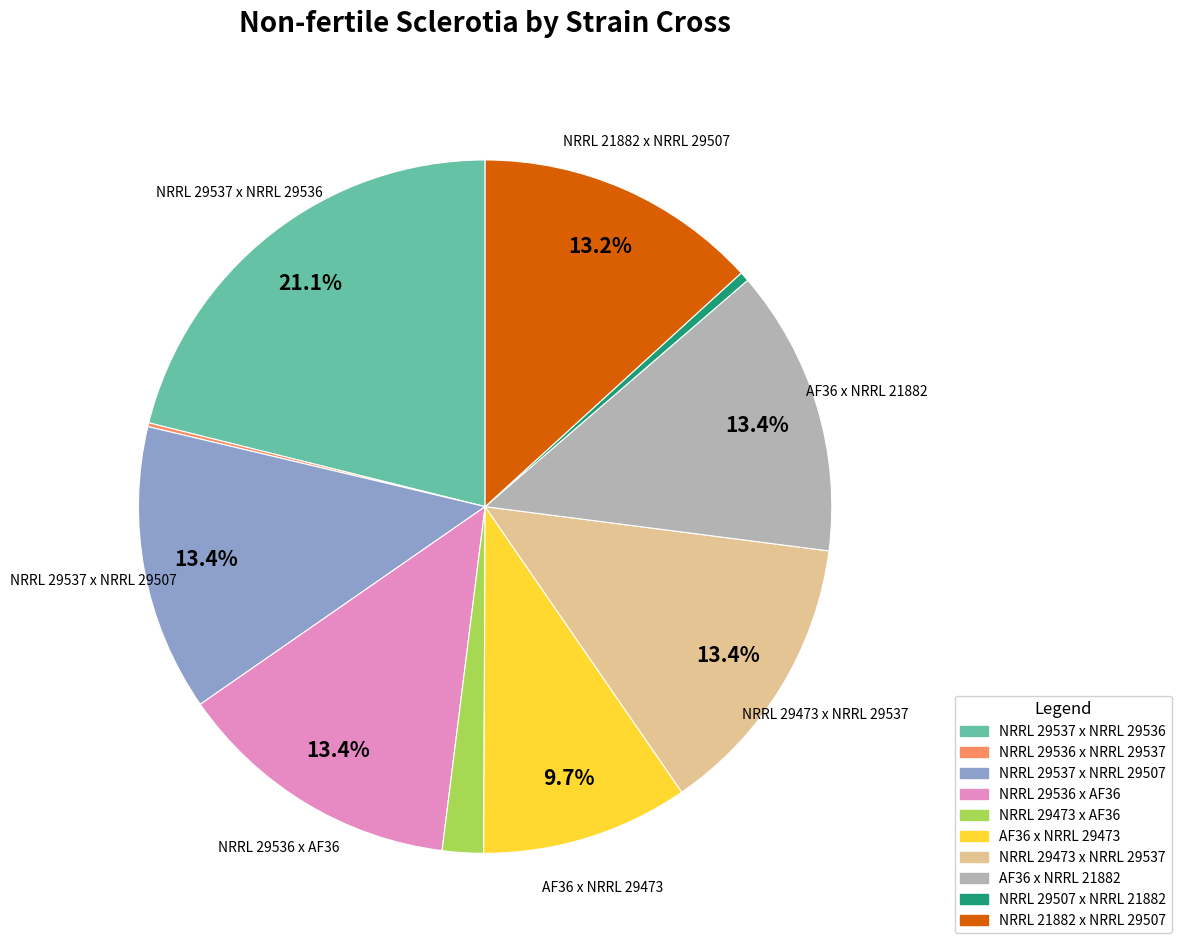

Between NRRL 29537 x NRRL 29507 and NRRL 29537 x NRRL 29536, which is larger?

NRRL 29537 x NRRL 29536